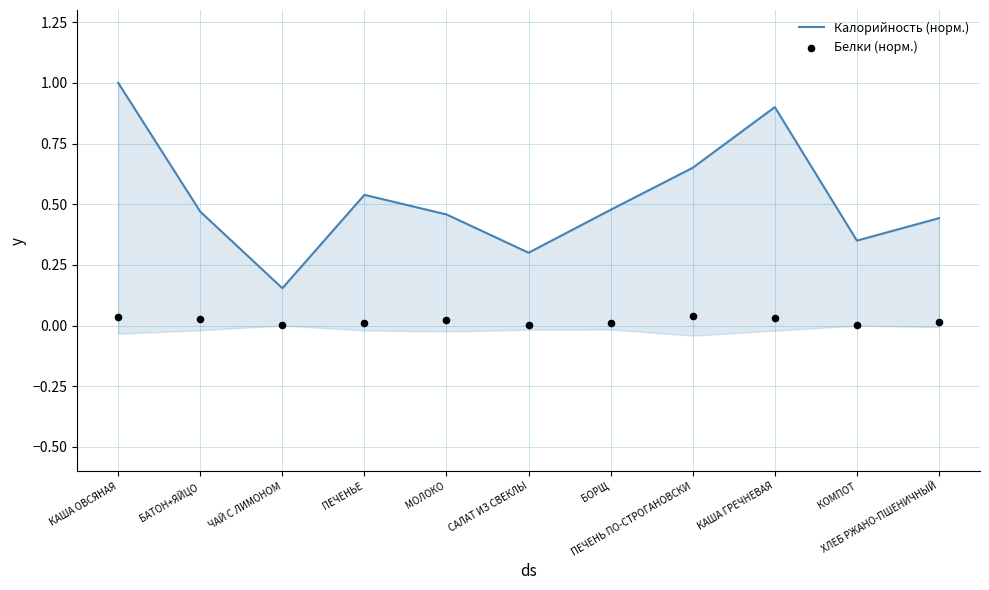

Which series reaches the maximum Y coordinate?

Калорийность (норм.)